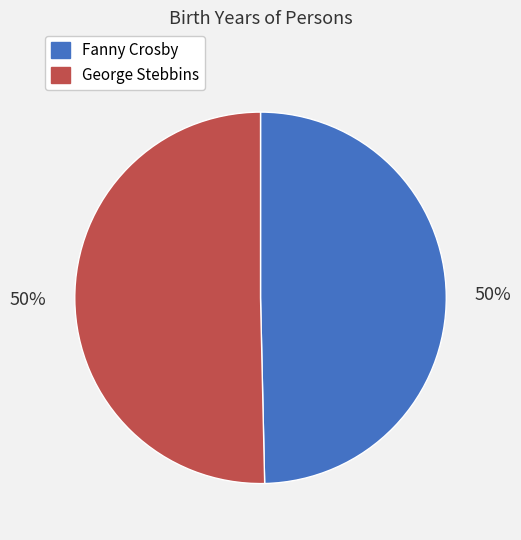

What is the ratio of the value at George Stebbins to the value at Fanny Crosby?

1.0